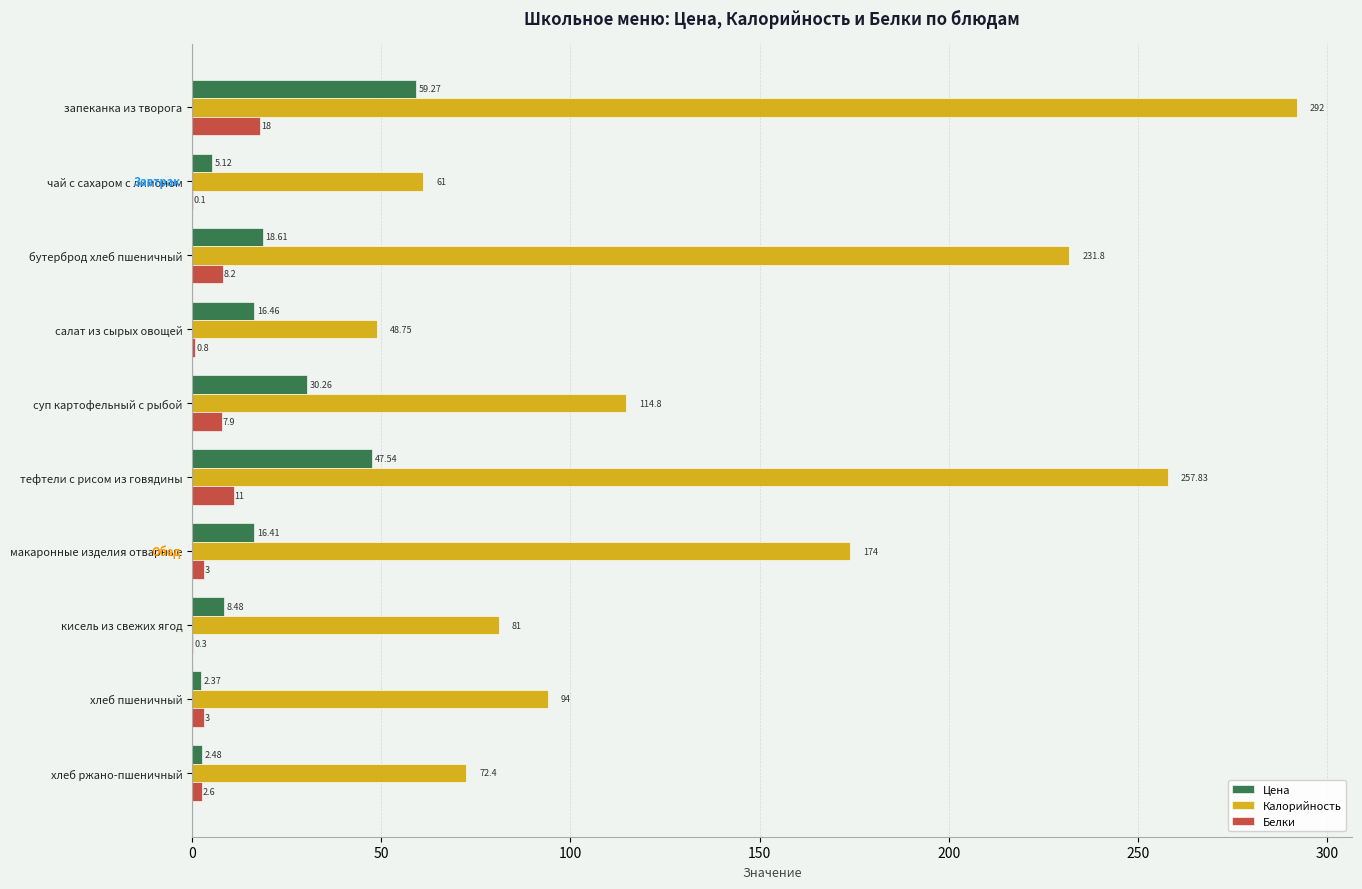

What is the total value across all series at хлеб пшеничный?

99.4